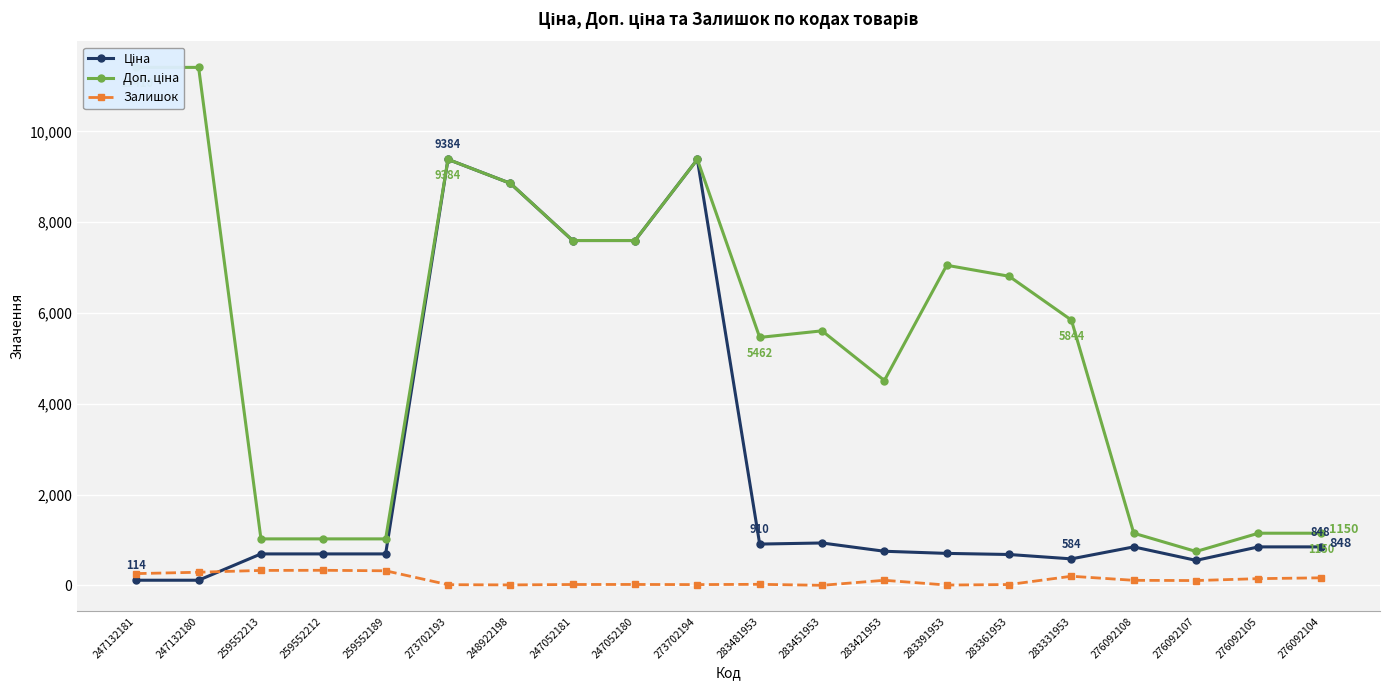

Where does the Залишок series first go above 112?

247132181